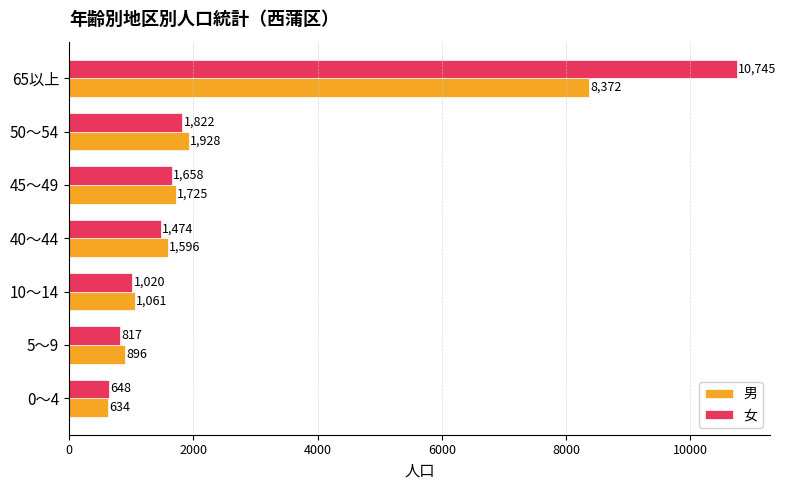

Which category has the highest value in the 男 series?

65以上